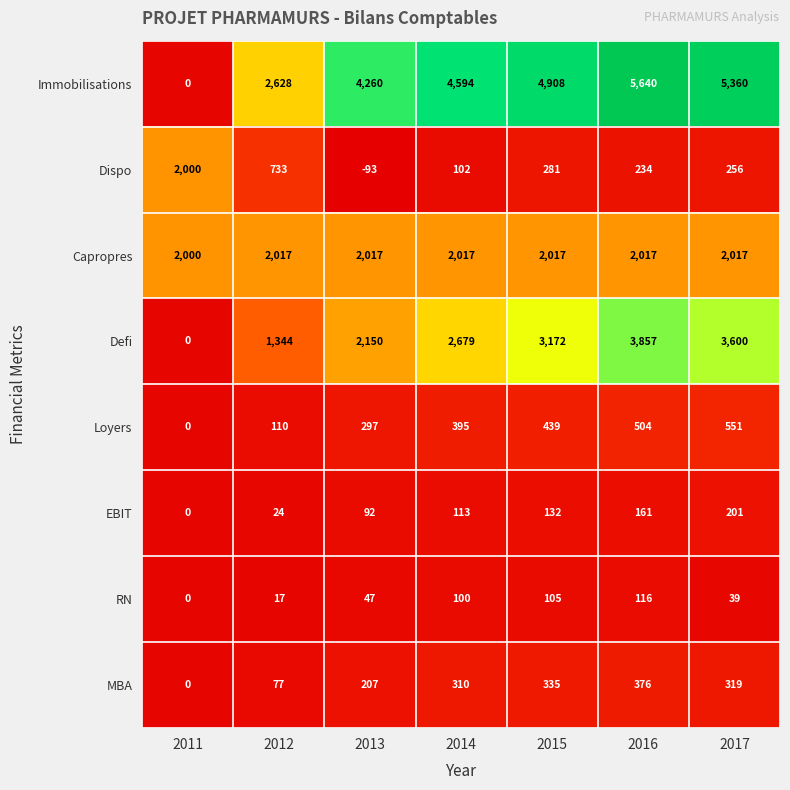

How many distinct data groups are displayed?

8